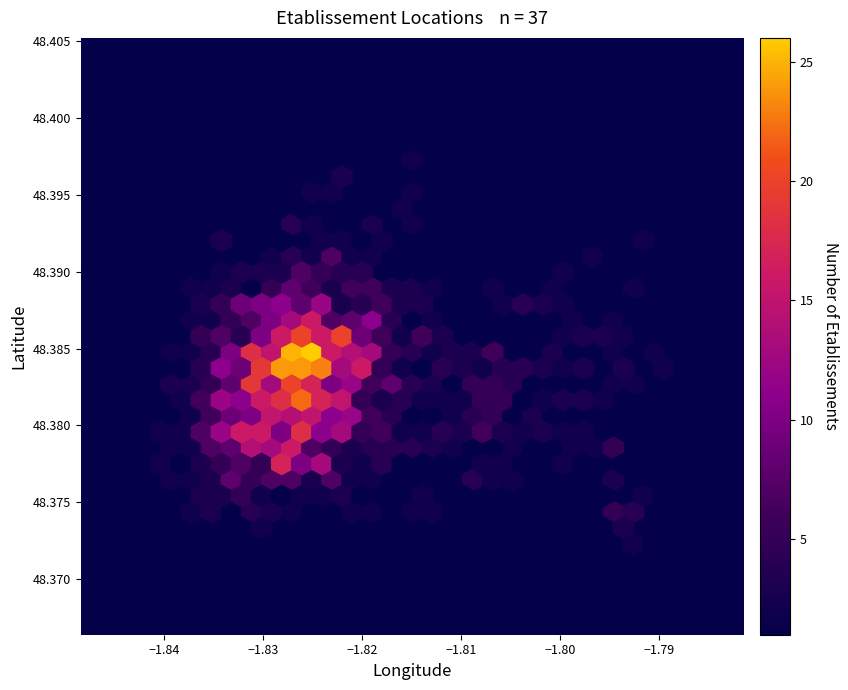

Is the value of latitude at 14 greater than the value of longitude at 32?

Yes